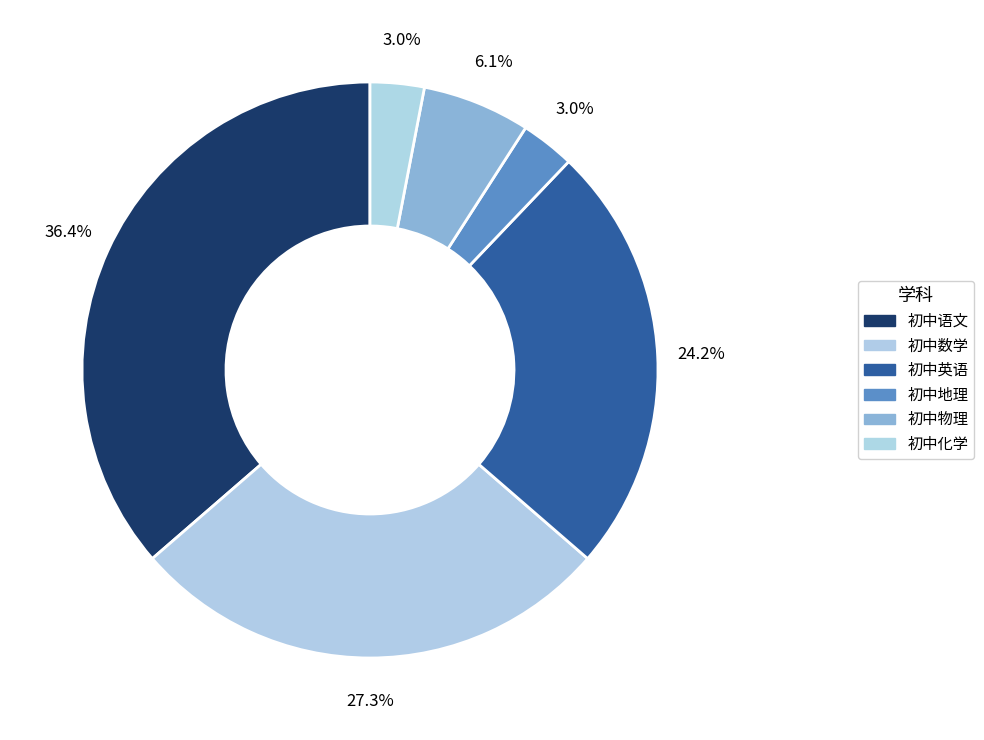

Is there a majority slice in this chart?

No